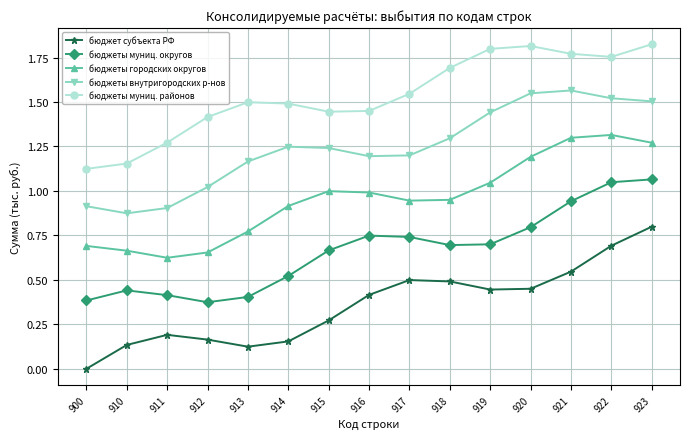

Is the value of бюджеты городских округов at 911 greater than the value of бюджеты муниц. округов at 914?

Yes